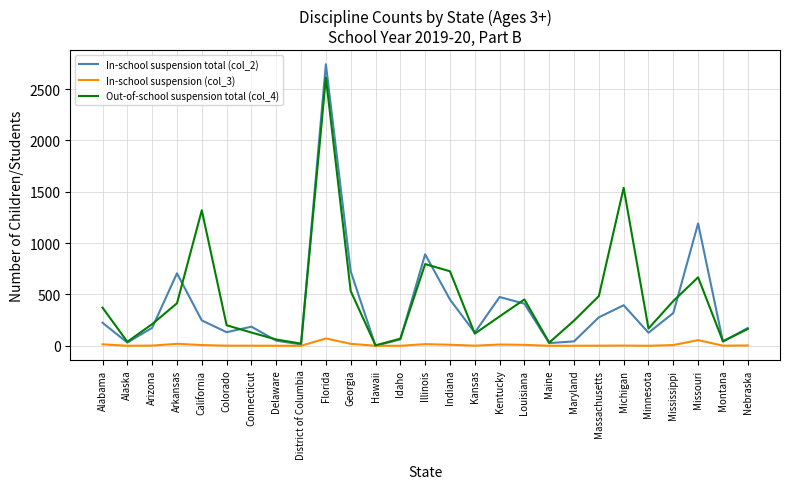

Rank the series by their maximum value, from lowest to highest.

In-school suspension (col_3), Out-of-school suspension total (col_4), In-school suspension total (col_2)